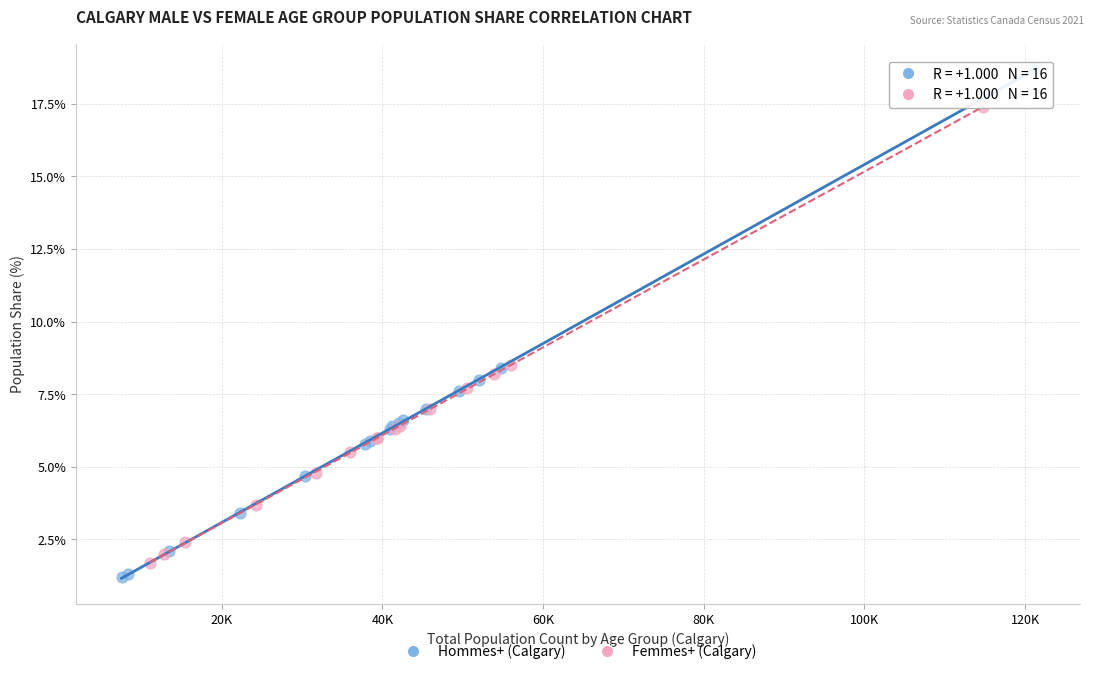

Which series has the widest spread of Y values?

Hommes+ (Calgary)